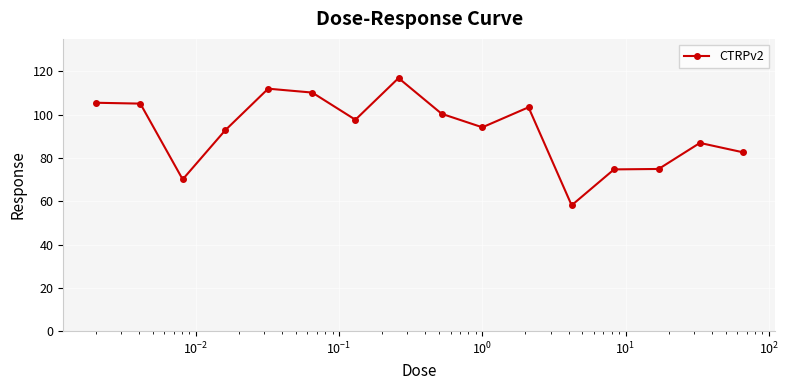

What is the minimum value shown in the chart?

58.1